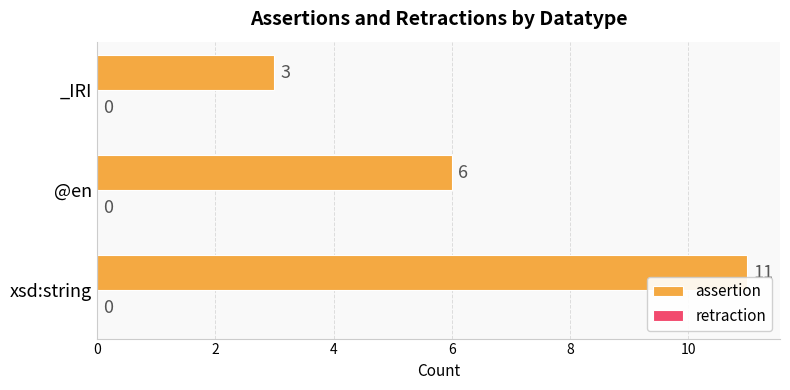

What is the smallest value displayed?

3